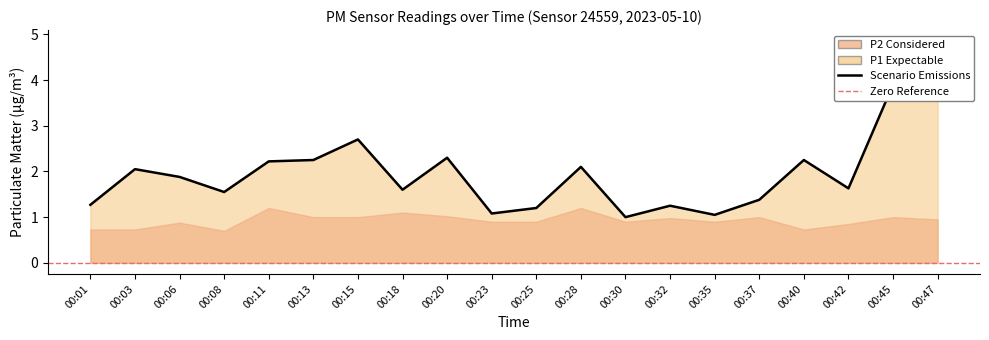

Rank the categories by value from highest to lowest.

00:47, 00:45, 00:15, 00:20, 00:13, 00:40, 00:11, 00:28, 00:03, 00:06, 00:42, 00:18, 00:08, 00:37, 00:01, 00:32, 00:25, 00:23, 00:35, 00:30